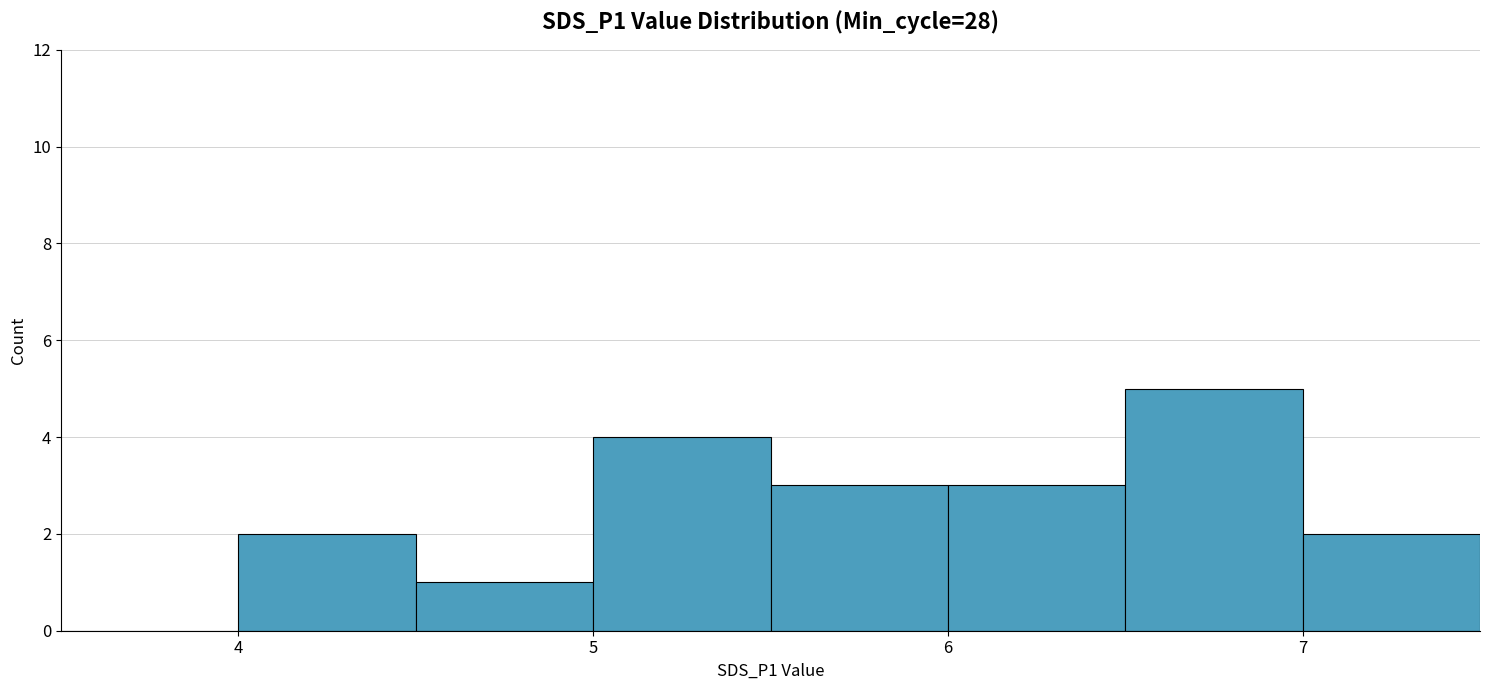

What is the sum of all values?

20